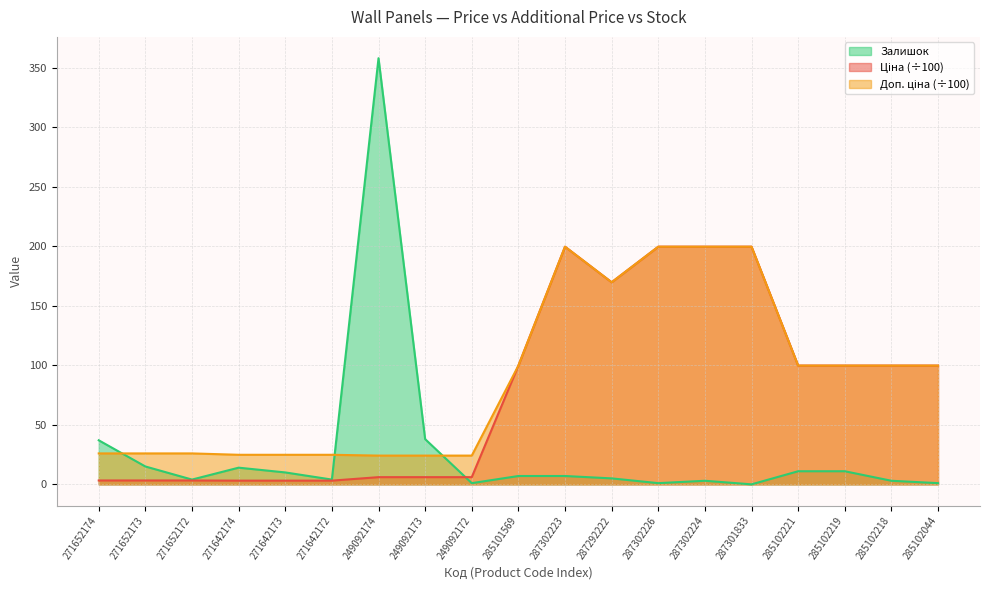

What are all the series names shown in the legend?

Ціна, Доп. ціна, Залишок